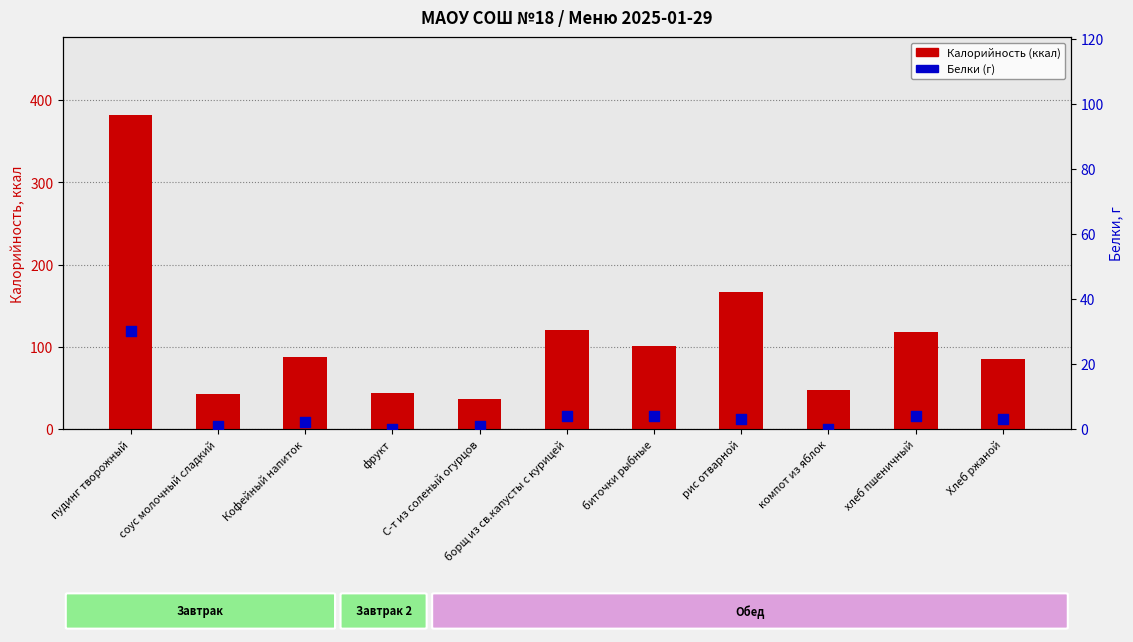

What are all the series names shown in the legend?

Калорийность (ккал), Белки (г)